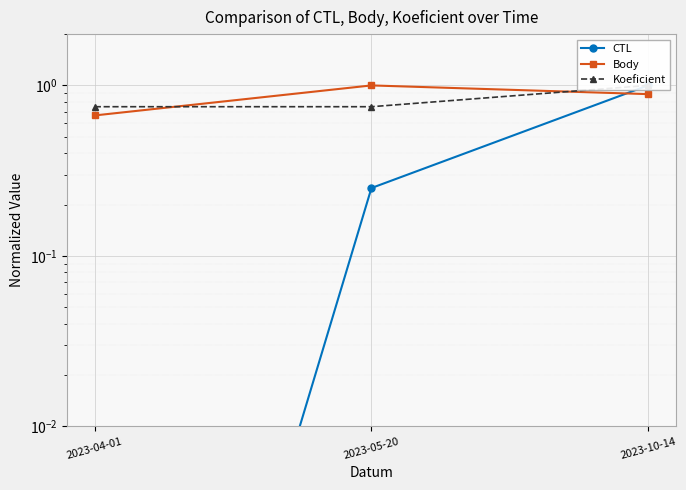

Which has a higher value, 2023-05-20 or 2023-04-01?

2023-05-20